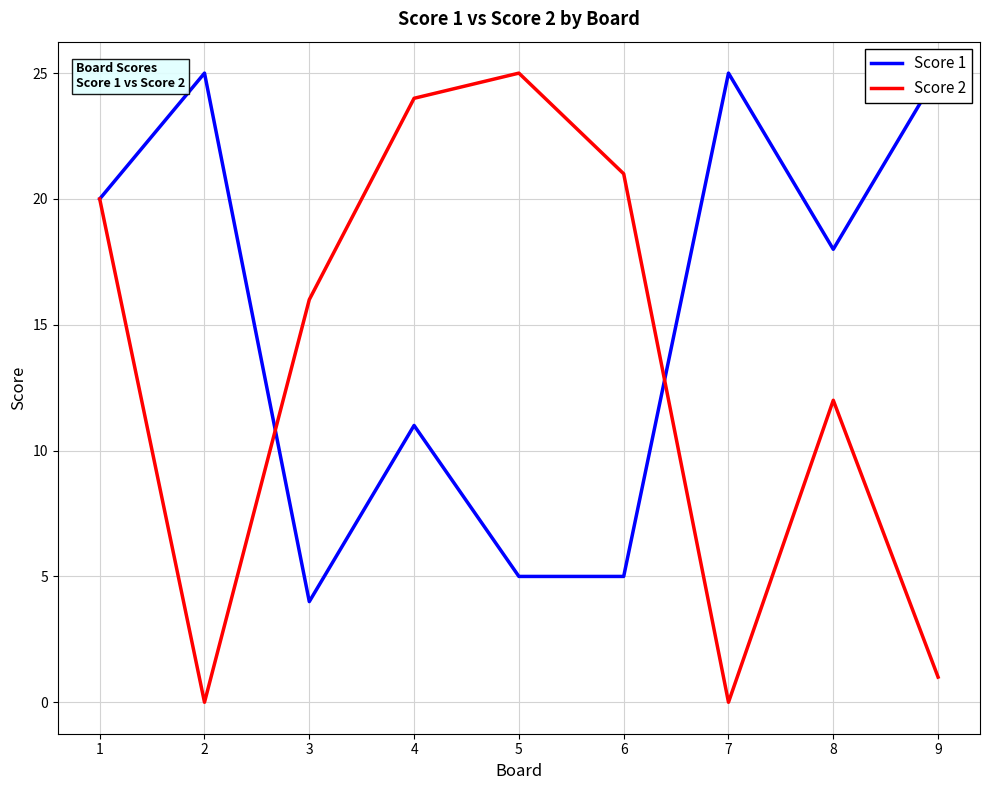

What value does the Score 1 series have at 7, to the nearest 5?

25